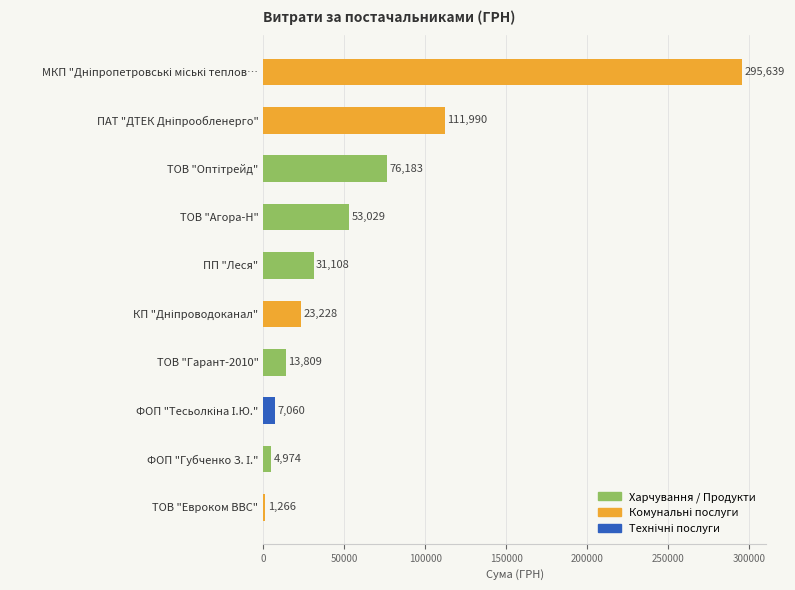

What value does the data have at ТОВ "Агора-Н"?

53028.9